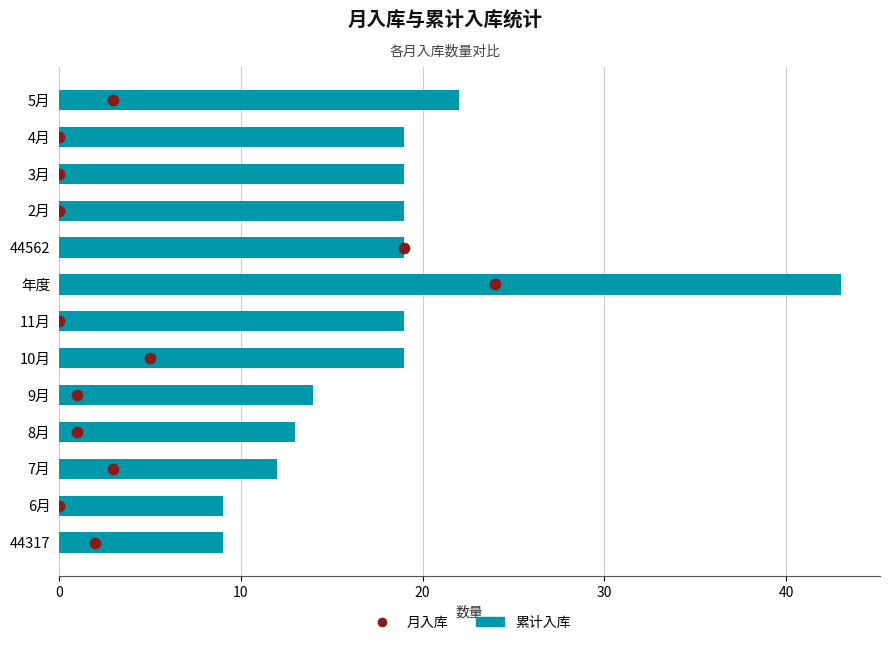

Which series has the largest Y range (max minus min)?

累计入库